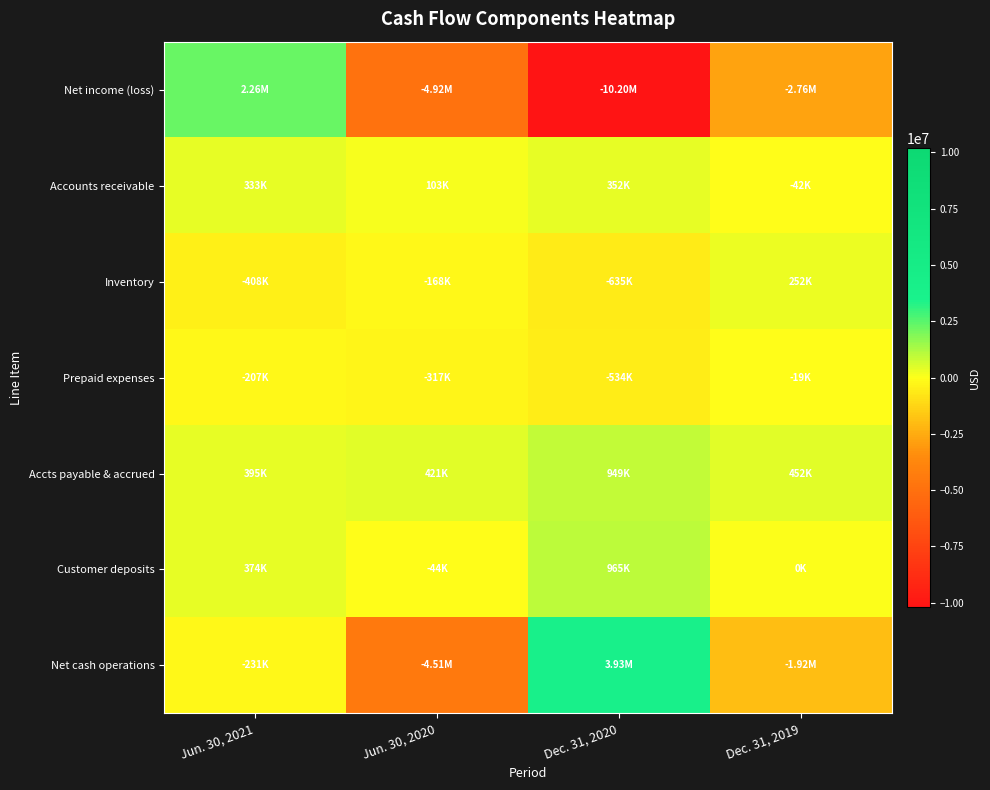

Reading left to right, what are all the values shown in this chart?

Net income (loss): Jun. 30, 2021=2263079	Jun. 30, 2020=-4924432	Dec. 31, 2020=-10204383	Dec. 31, 2019=-2760978
Accounts receivable: Jun. 30, 2021=332719	Jun. 30, 2020=102651	Dec. 31, 2020=352490	Dec. 31, 2019=-41801
Inventory: Jun. 30, 2021=-408159	Jun. 30, 2020=-167754	Dec. 31, 2020=-635003	Dec. 31, 2019=252348
Prepaid expenses: Jun. 30, 2021=-207471	Jun. 30, 2020=-317461	Dec. 31, 2020=-533745	Dec. 31, 2019=-18794
Accts payable & accrued: Jun. 30, 2021=395334	Jun. 30, 2020=421282	Dec. 31, 2020=949154	Dec. 31, 2019=452432
Customer deposits: Jun. 30, 2021=373505	Jun. 30, 2020=-43923	Dec. 31, 2020=965254	Dec. 31, 2019=0
Net cash operations: Jun. 30, 2021=-231155	Jun. 30, 2020=-4506196	Dec. 31, 2020=3926480	Dec. 31, 2019=-1923293